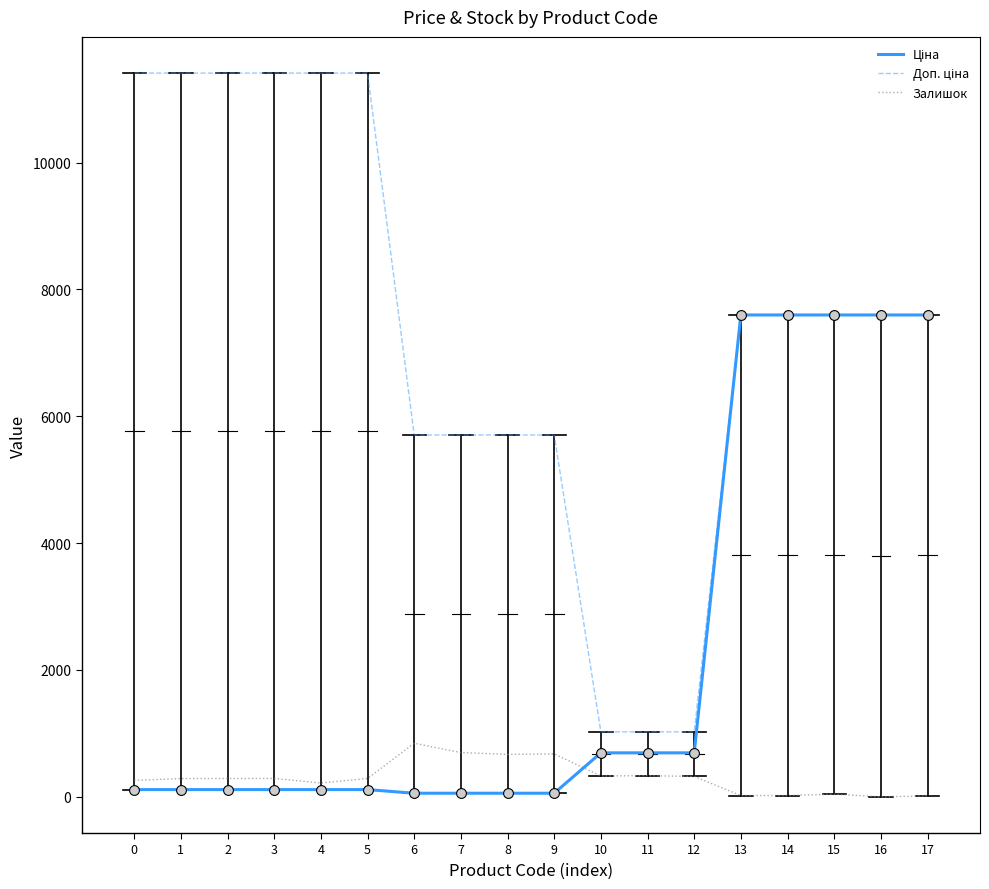

What is the maximum value shown in the chart?

11410.0